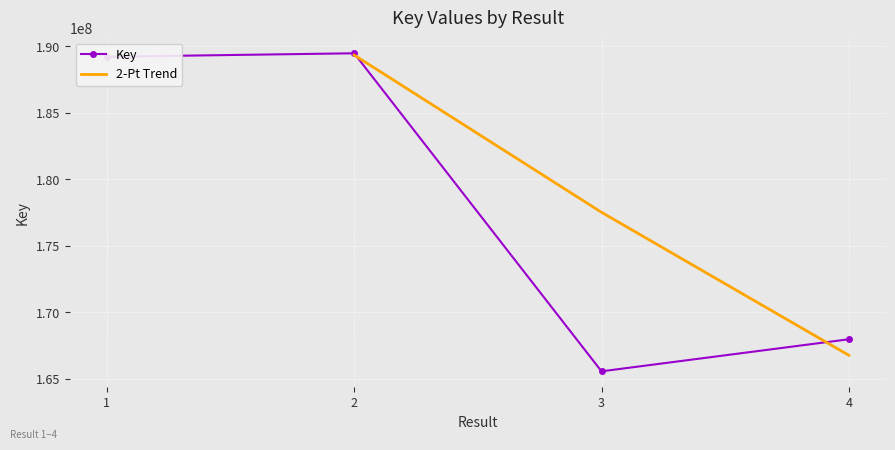

What is the value of the 3rd point from the left?

165573282